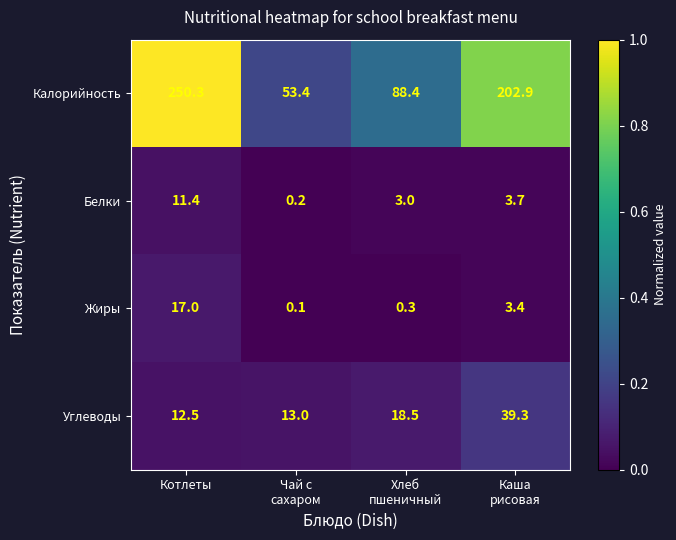

Reading left to right, list all the values displayed in this chart.

Калорийность: 250.3	53.4	88.4	202.9
Белки: 11.4	0.2	3.0	3.7
Жиры: 17.0	0.1	0.3	3.4
Углеводы: 12.5	13.0	18.5	39.3